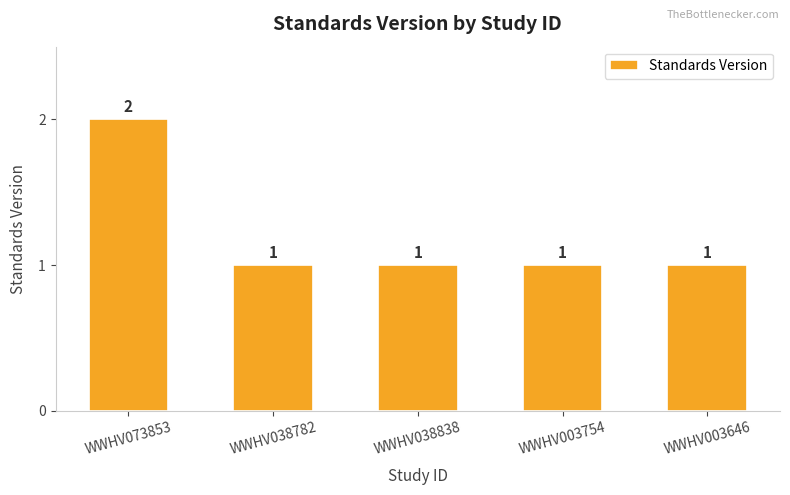

Is it true that the value at WWHV003754 is 0?

False